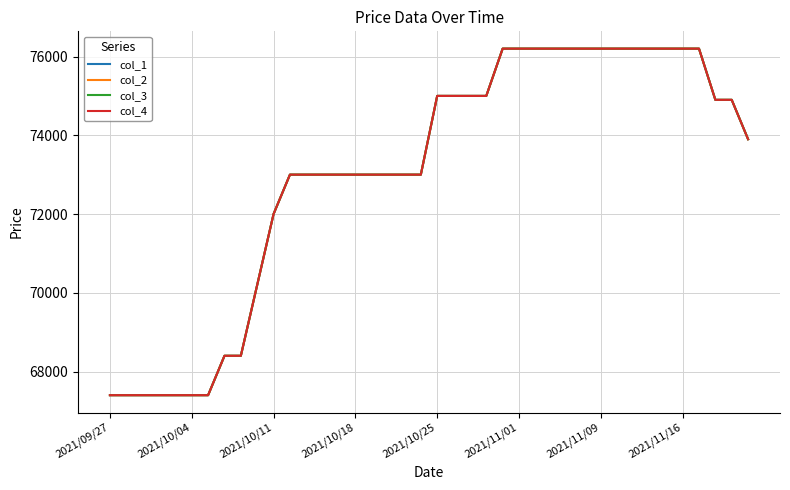

Does the chart have visible grid lines?

Yes